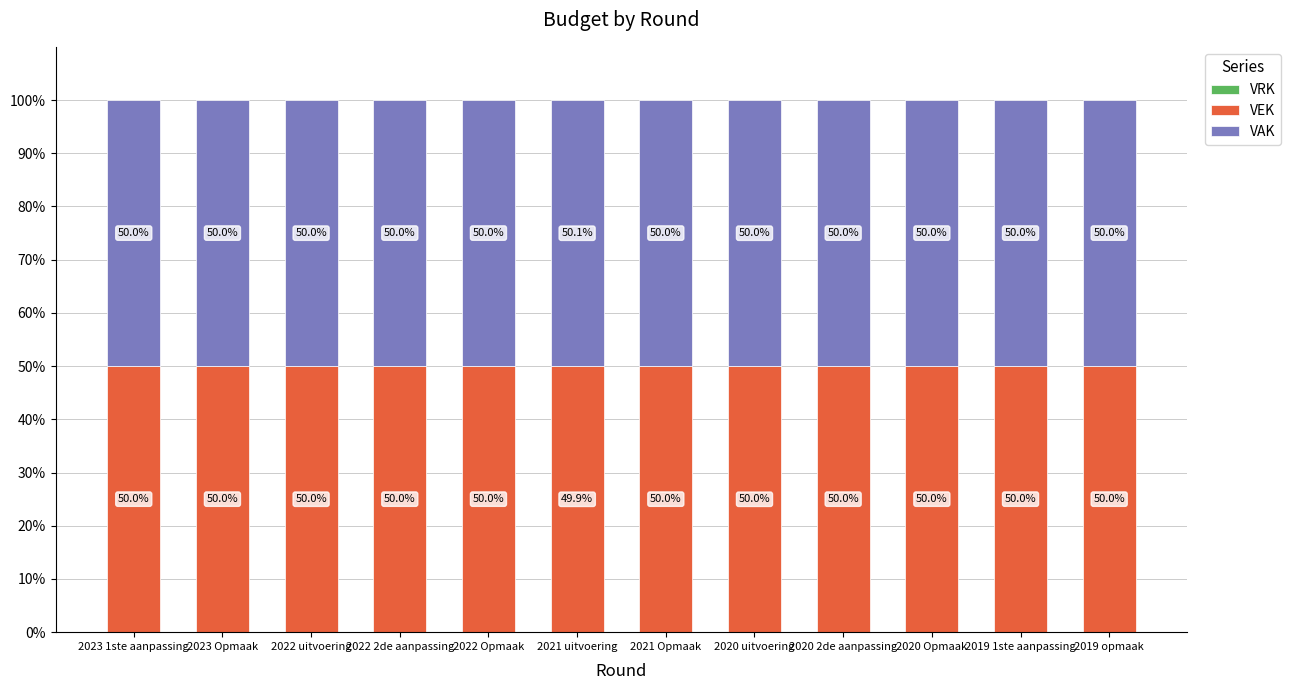

At which label does VEK reach its minimum?

2021 uitvoering